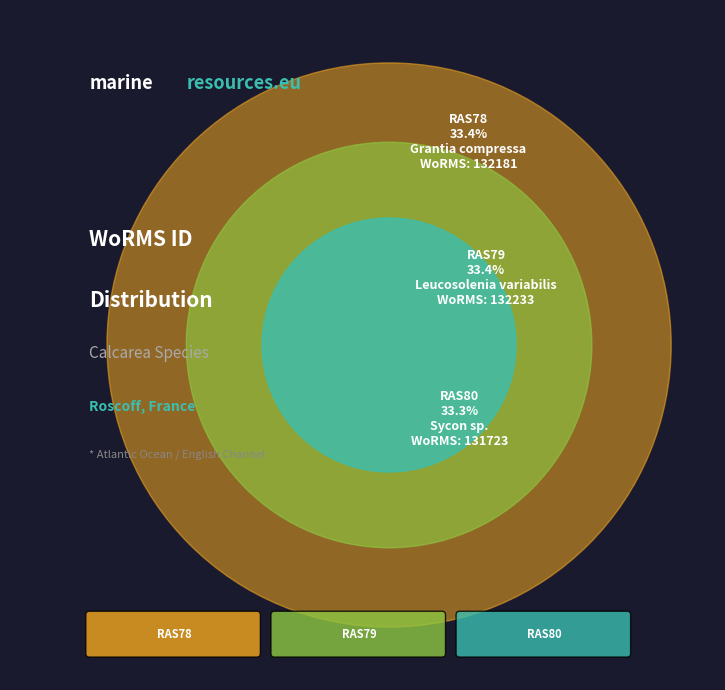

Count the number of slices in the pie.

3